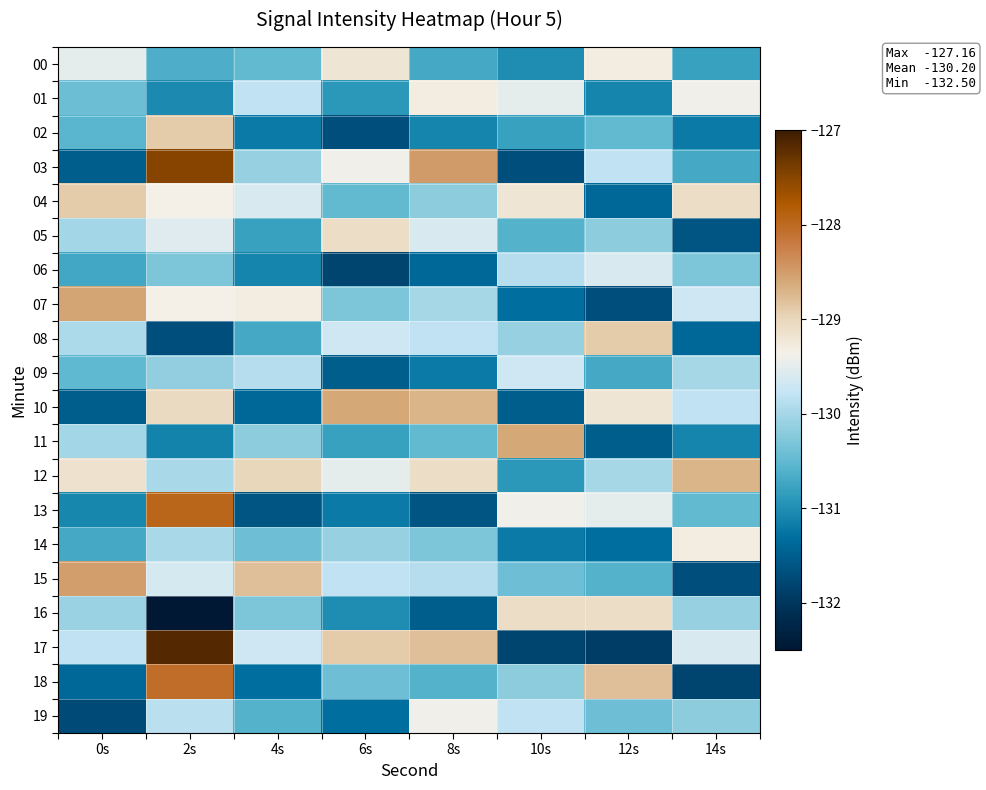

Reading left to right, list all the values displayed in this chart.

00: 0s=-129.5	2s=-130.6	4s=-130.5	6s=-129.2	8s=-130.7	10s=-131.0	12s=-129.3	14s=-130.8
01: 0s=-130.4	2s=-131.1	4s=-129.8	6s=-130.9	8s=-129.3	10s=-129.5	12s=-131.1	14s=-129.4
02: 0s=-130.6	2s=-128.9	4s=-131.2	6s=-131.7	8s=-131.1	10s=-130.8	12s=-130.5	14s=-131.2
03: 0s=-131.5	2s=-127.5	4s=-130.1	6s=-129.4	8s=-128.5	10s=-131.7	12s=-129.8	14s=-130.7
04: 0s=-128.9	2s=-129.3	4s=-129.6	6s=-130.5	8s=-130.2	10s=-129.2	12s=-131.4	14s=-129.1
05: 0s=-130.0	2s=-129.6	4s=-130.8	6s=-129.1	8s=-129.6	10s=-130.6	12s=-130.2	14s=-131.6
06: 0s=-130.7	2s=-130.3	4s=-131.1	6s=-131.8	8s=-131.4	10s=-129.9	12s=-129.6	14s=-130.3
07: 0s=-128.6	2s=-129.4	4s=-129.3	6s=-130.3	8s=-130.0	10s=-131.3	12s=-131.7	14s=-129.7
08: 0s=-130.0	2s=-131.7	4s=-130.7	6s=-129.7	8s=-129.8	10s=-130.1	12s=-128.9	14s=-131.4
09: 0s=-130.5	2s=-130.1	4s=-129.9	6s=-131.5	8s=-131.2	10s=-129.7	12s=-130.7	14s=-130.0
10: 0s=-131.5	2s=-129.1	4s=-131.4	6s=-128.6	8s=-128.7	10s=-131.5	12s=-129.2	14s=-129.8
11: 0s=-130.0	2s=-131.1	4s=-130.2	6s=-130.8	8s=-130.5	10s=-128.6	12s=-131.5	14s=-131.1
12: 0s=-129.2	2s=-130.0	4s=-129.0	6s=-129.5	8s=-129.1	10s=-130.9	12s=-130.0	14s=-128.7
13: 0s=-131.1	2s=-128.0	4s=-131.6	6s=-131.2	8s=-131.6	10s=-129.4	12s=-129.5	14s=-130.5
14: 0s=-130.7	2s=-130.0	4s=-130.4	6s=-130.1	8s=-130.3	10s=-131.2	12s=-131.3	14s=-129.3
15: 0s=-128.5	2s=-129.6	4s=-128.8	6s=-129.8	8s=-129.9	10s=-130.4	12s=-130.6	14s=-131.7
16: 0s=-130.1	2s=-132.5	4s=-130.3	6s=-131.0	8s=-131.5	10s=-129.1	12s=-129.1	14s=-130.1
17: 0s=-129.8	2s=-127.2	4s=-129.7	6s=-128.9	8s=-128.8	10s=-131.8	12s=-131.9	14s=-129.6
18: 0s=-131.4	2s=-128.0	4s=-131.3	6s=-130.4	8s=-130.6	10s=-130.2	12s=-128.8	14s=-131.8
19: 0s=-131.7	2s=-129.8	4s=-130.6	6s=-131.3	8s=-129.4	10s=-129.8	12s=-130.4	14s=-130.2